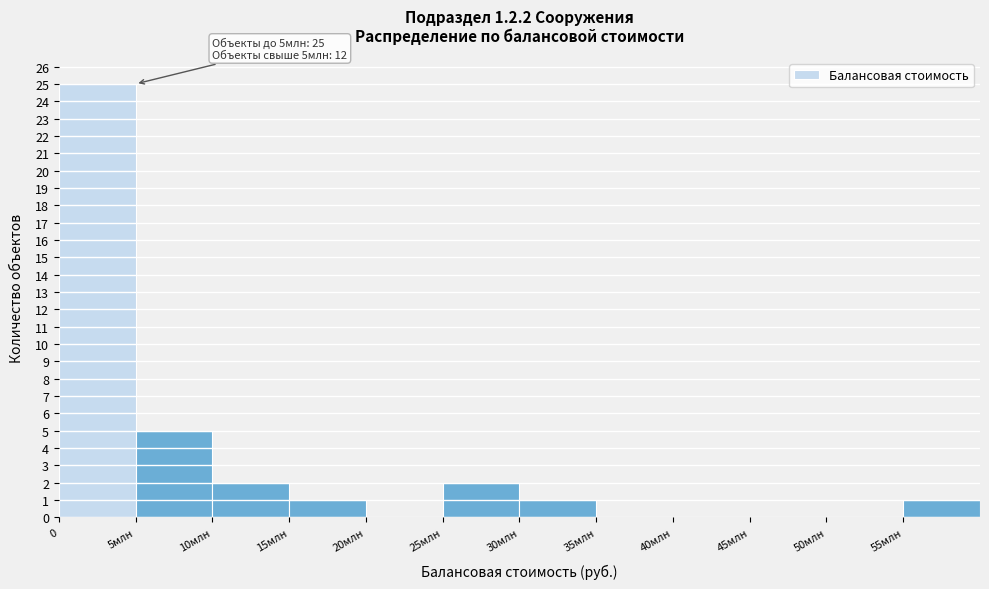

Reading left to right, transcribe all the data shown in this chart.

0=25	5млн=5	10млн=2	15млн=1	20млн=0	25млн=2	30млн=1	35млн=0	40млн=0	45млн=0	50млн=0	55млн=1